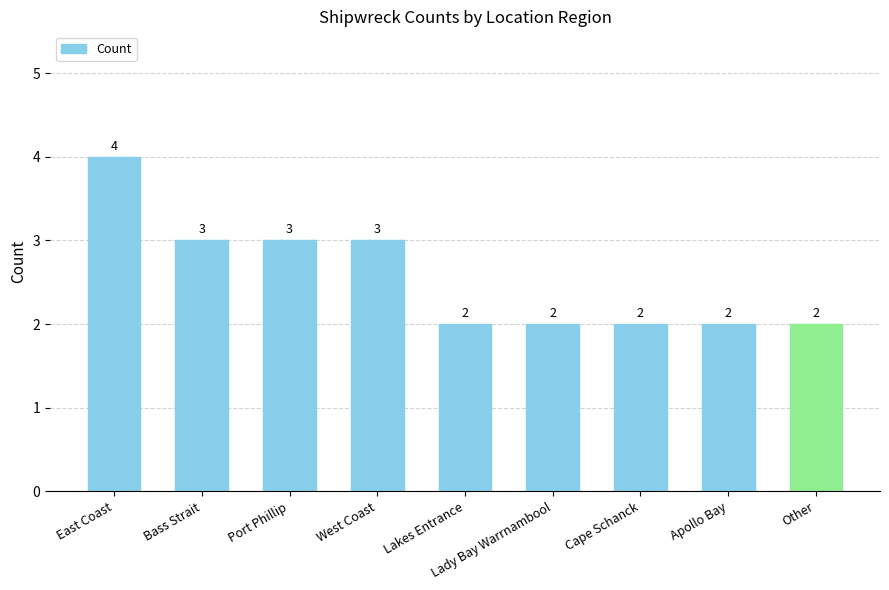

What is the label of the 8th bar from the right?

Bass Strait